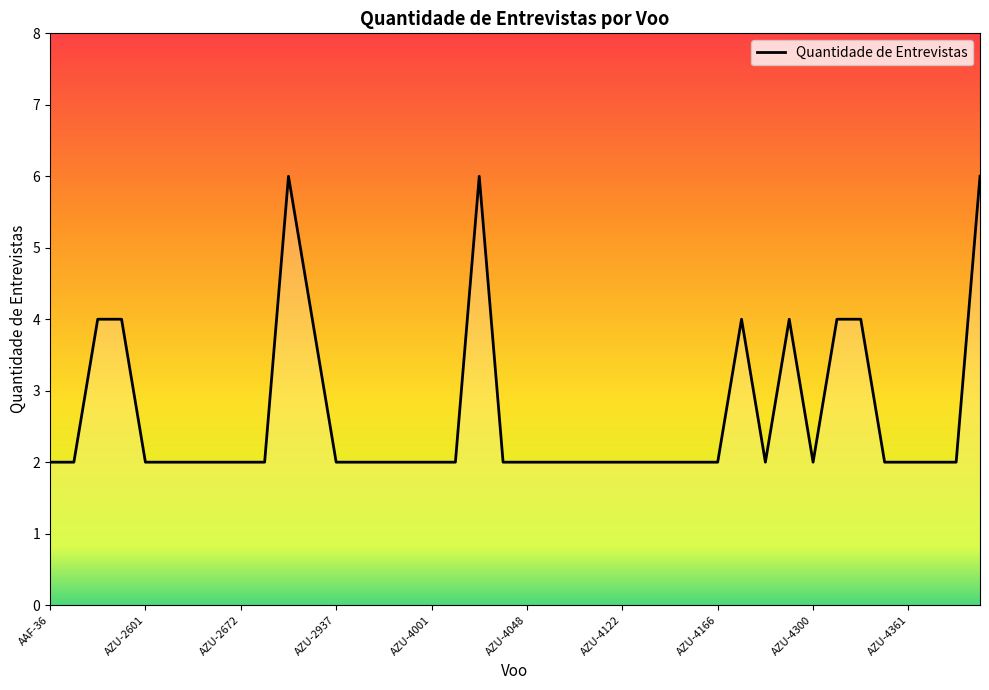

What is the maximum value shown in the chart?

6